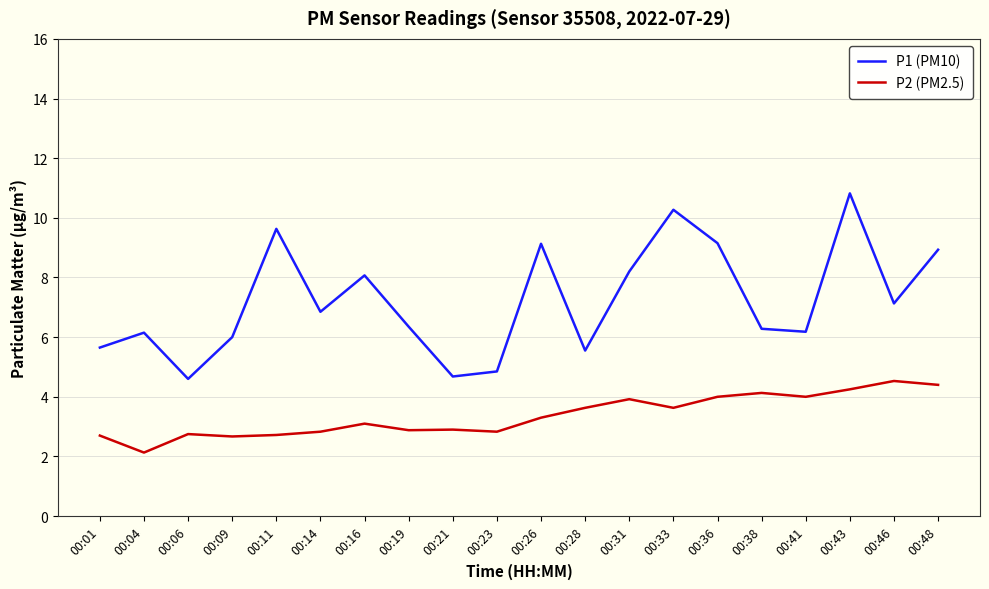

At which category does P2 (PM2.5) reach its first local valley?

00:04